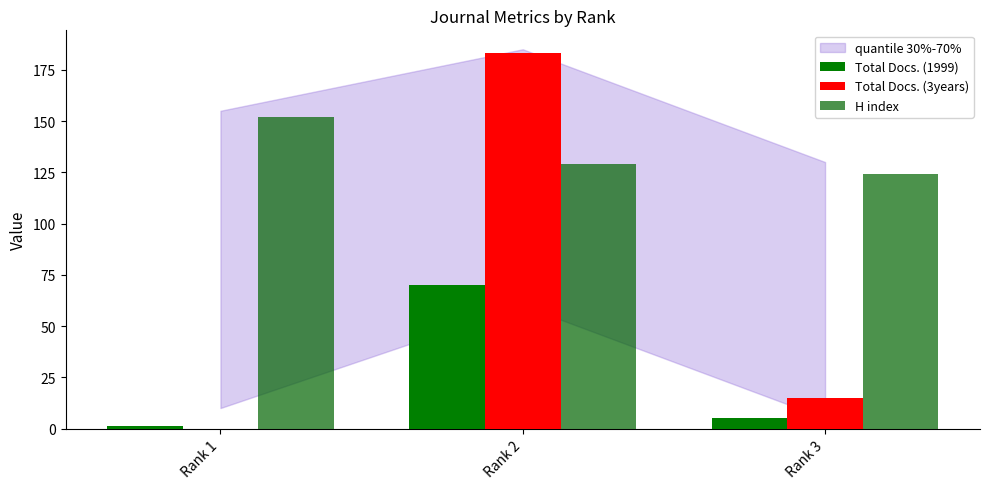

Does the chart contain stacked bars?

No